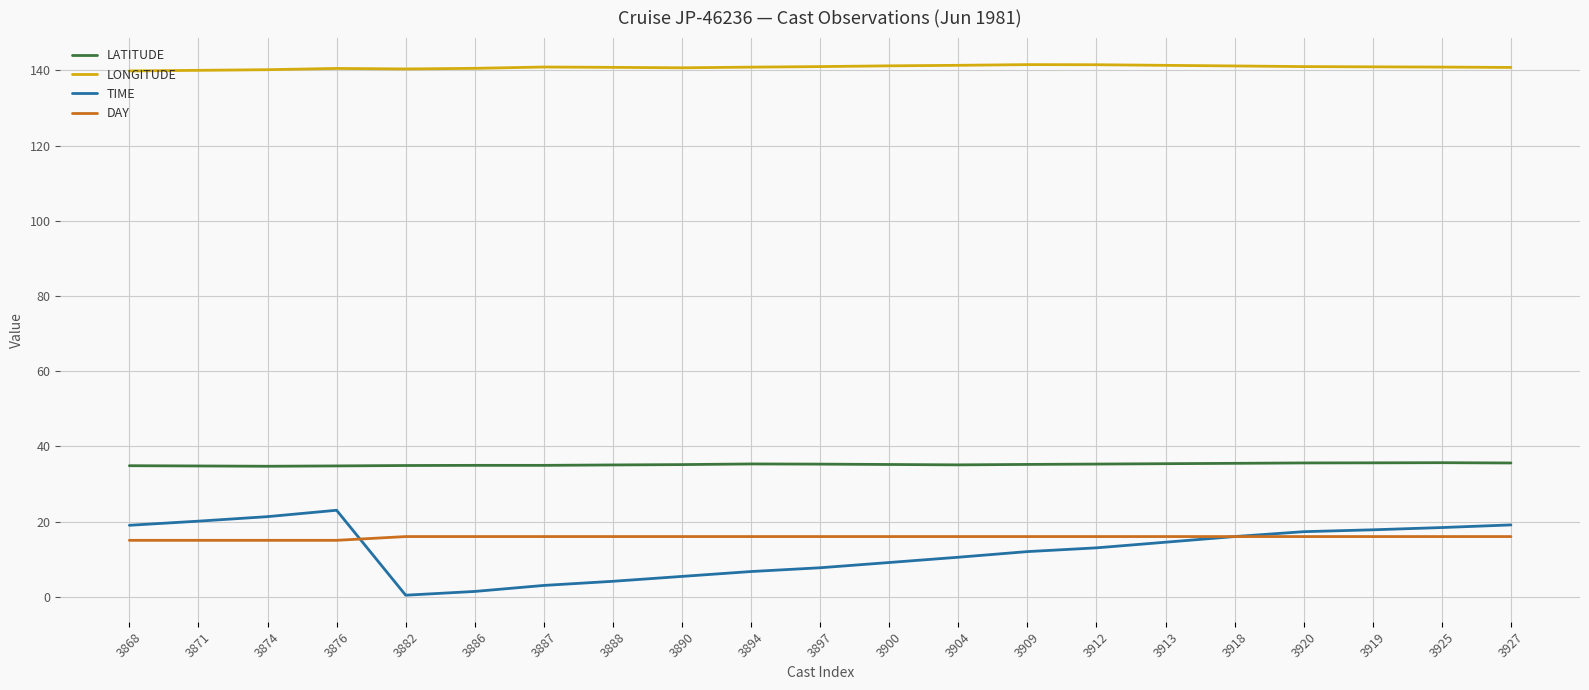

At 3887, list the series in order from largest to smallest.

LONGITUDE, LATITUDE, DAY, TIME